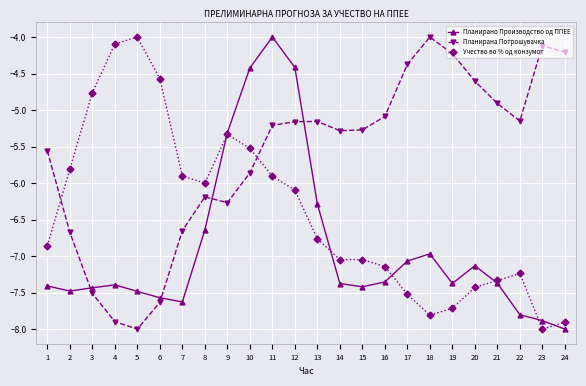

What is the smallest value displayed?

-8.0